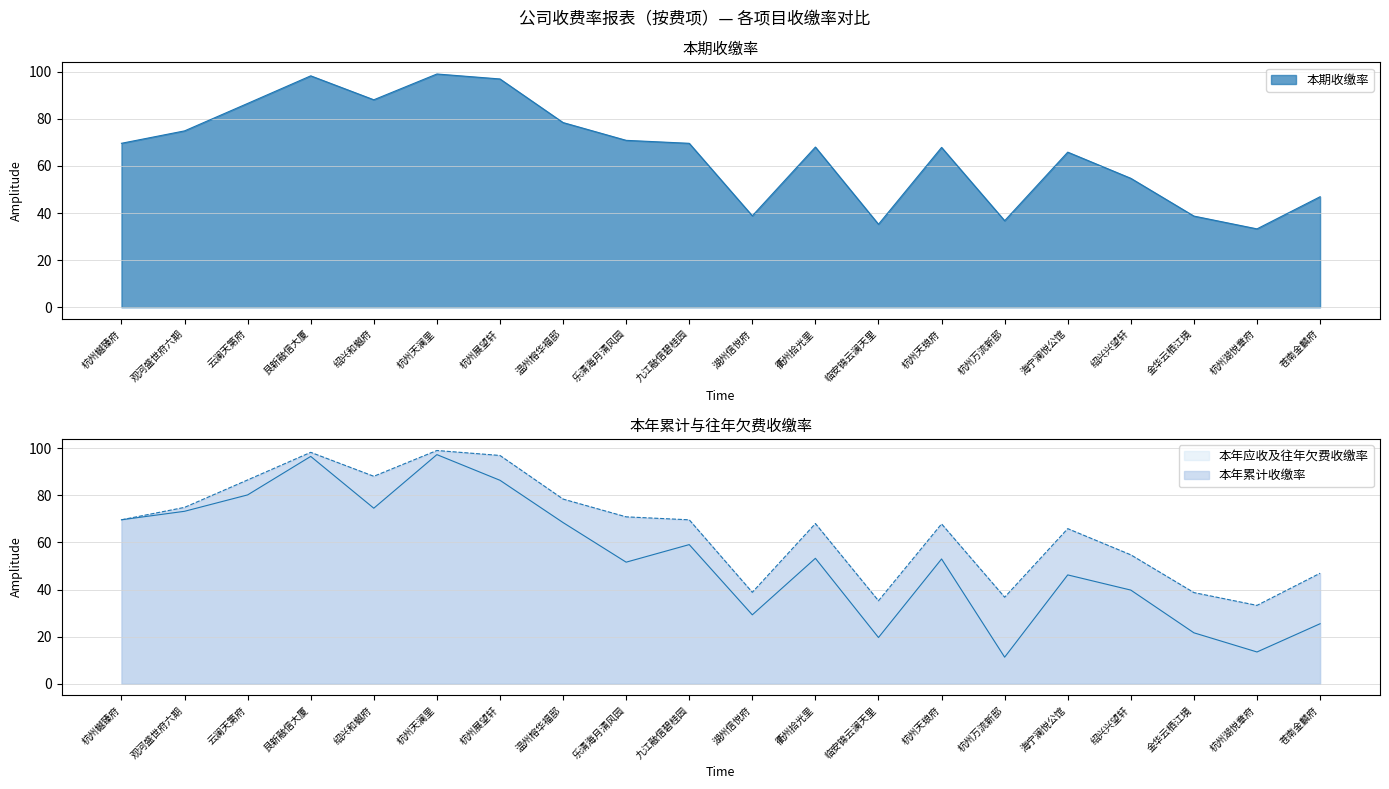

Which category has the lowest value across all series?

杭州万流新邸